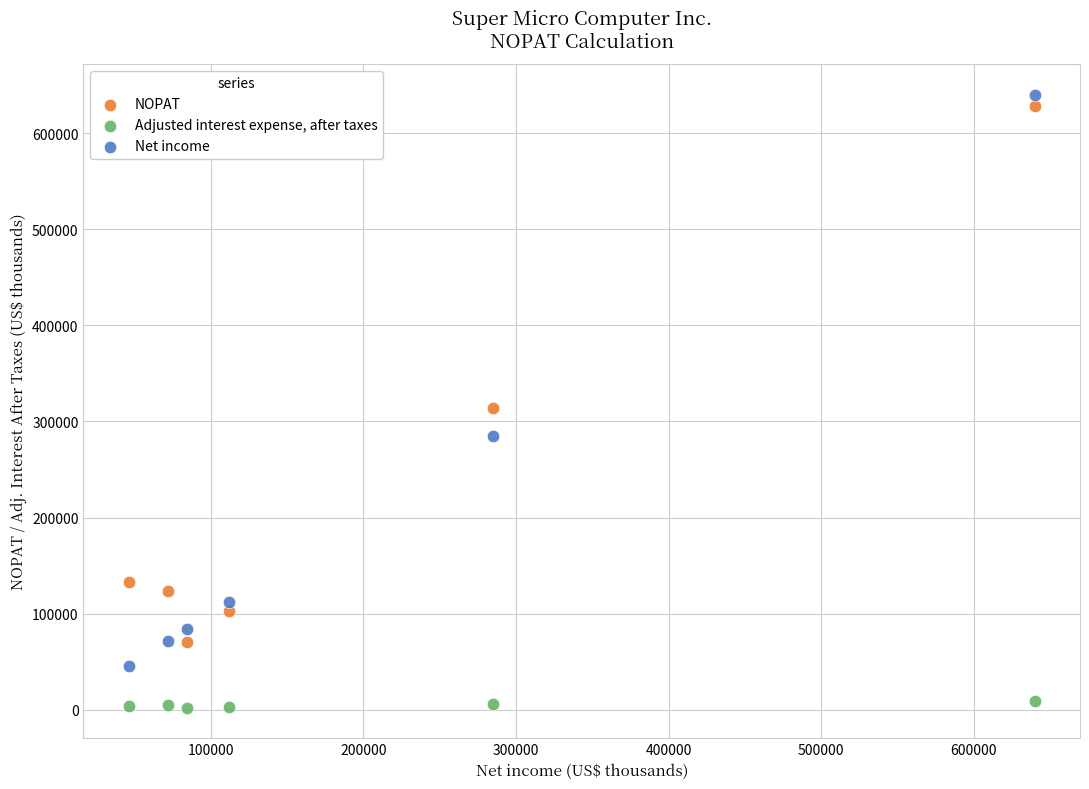

What are all the series names shown in the legend?

NOPAT, Adjusted interest expense, after taxes, Net income